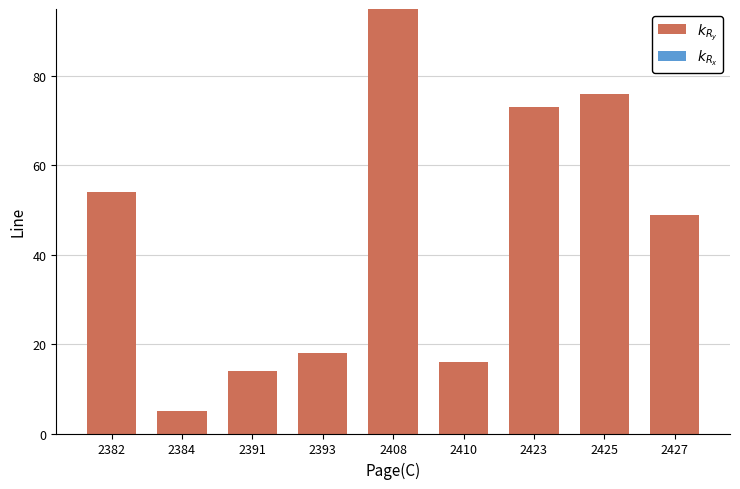

Where is the data nearest to the value 50?

2427